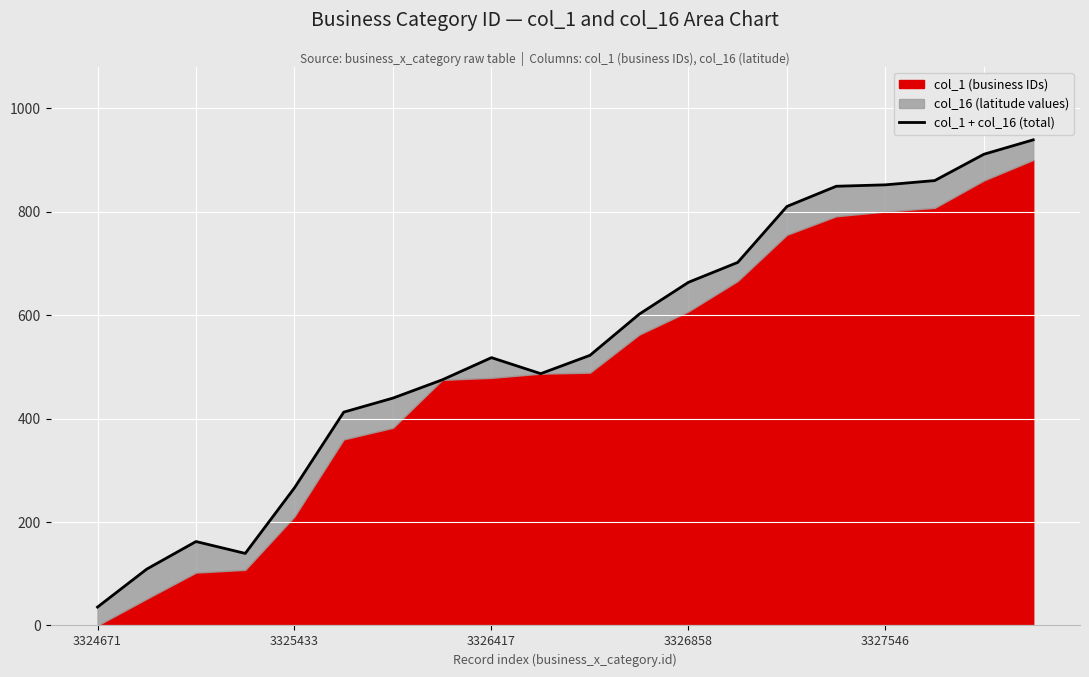

What is the value of the 17th point from the left?

851.8